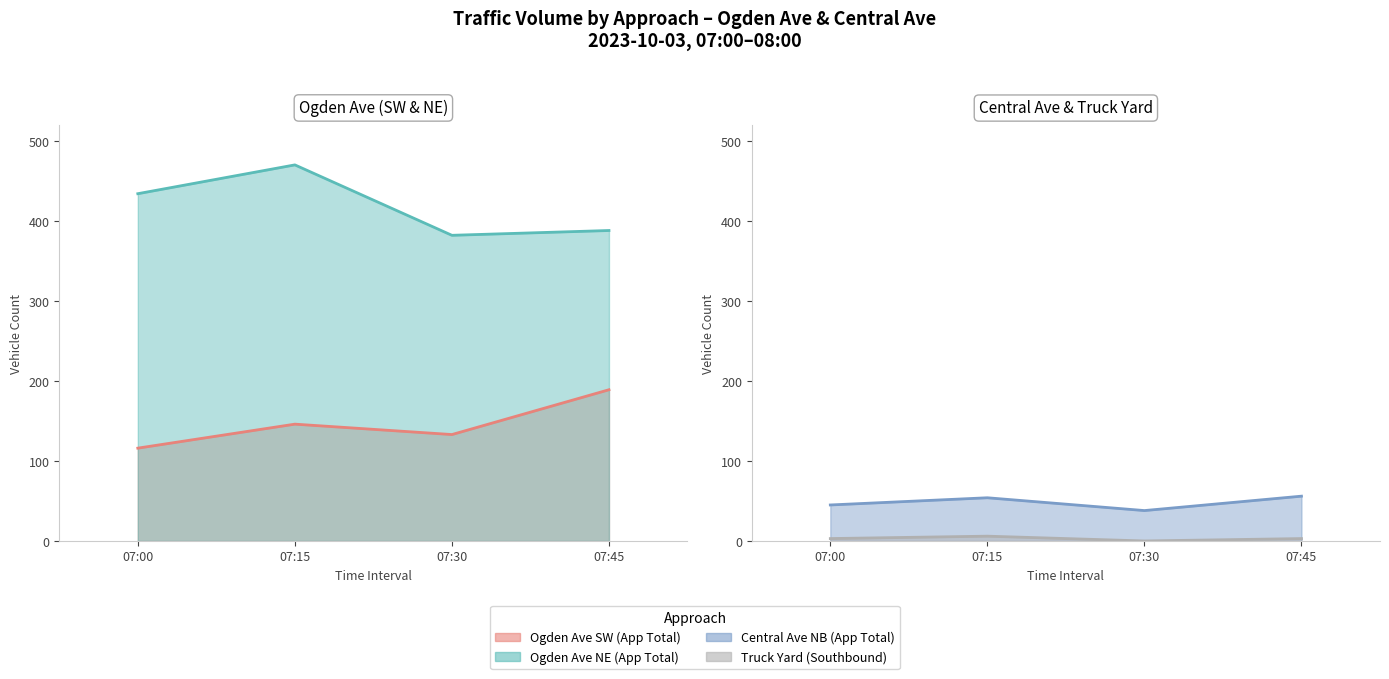

Reading left to right, what are all the values shown in this chart?

Truck Yard (Southbound): 07:00=3	07:15=6	07:30=0	07:45=3
Ogden Ave SW (App Total): 07:00=116	07:15=146	07:30=133	07:45=189
Central Ave NB (App Total): 07:00=45	07:15=54	07:30=38	07:45=56
Ogden Ave NE (App Total): 07:00=434	07:15=470	07:30=382	07:45=388